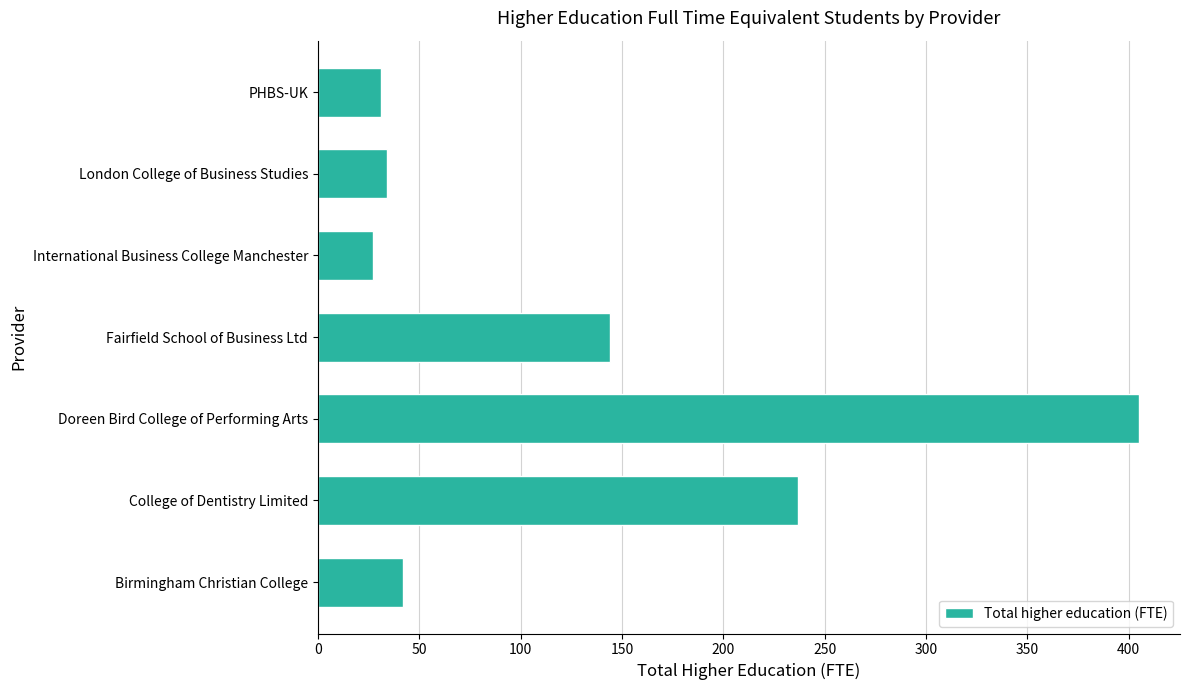

Which label corresponds to the smallest value in the chart?

International Business College Manchester